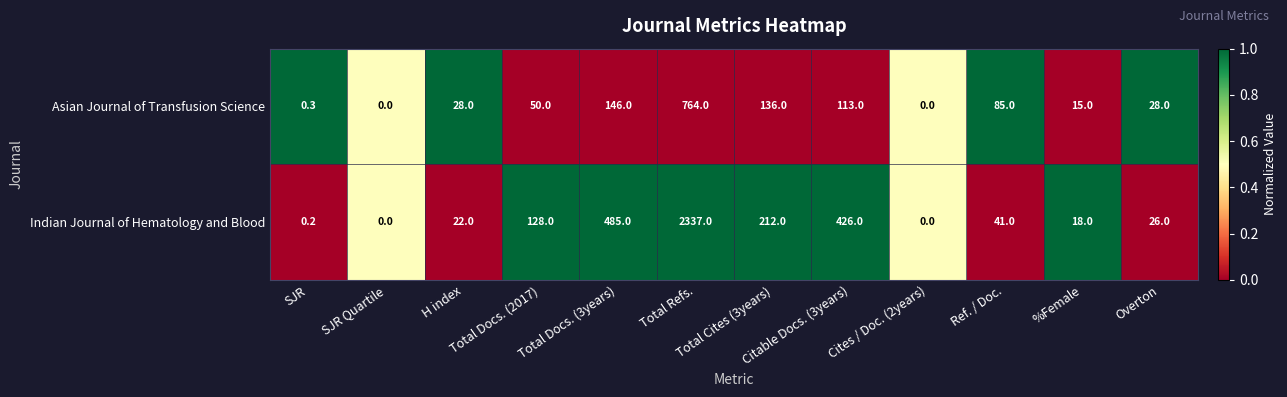

How many categories are shown in the chart?

12